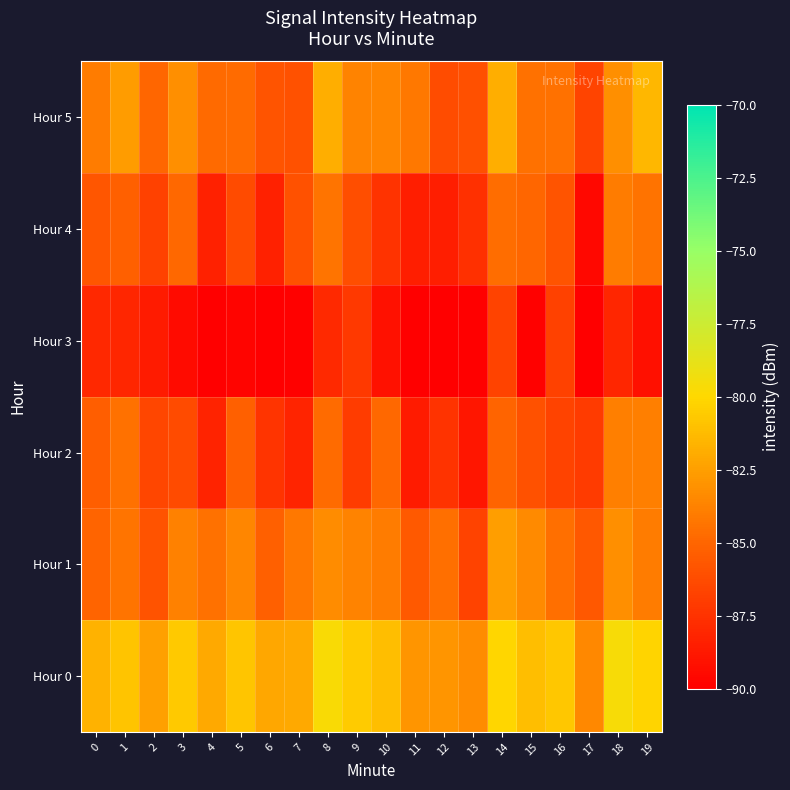

At which category is the sum across all series the highest?

14